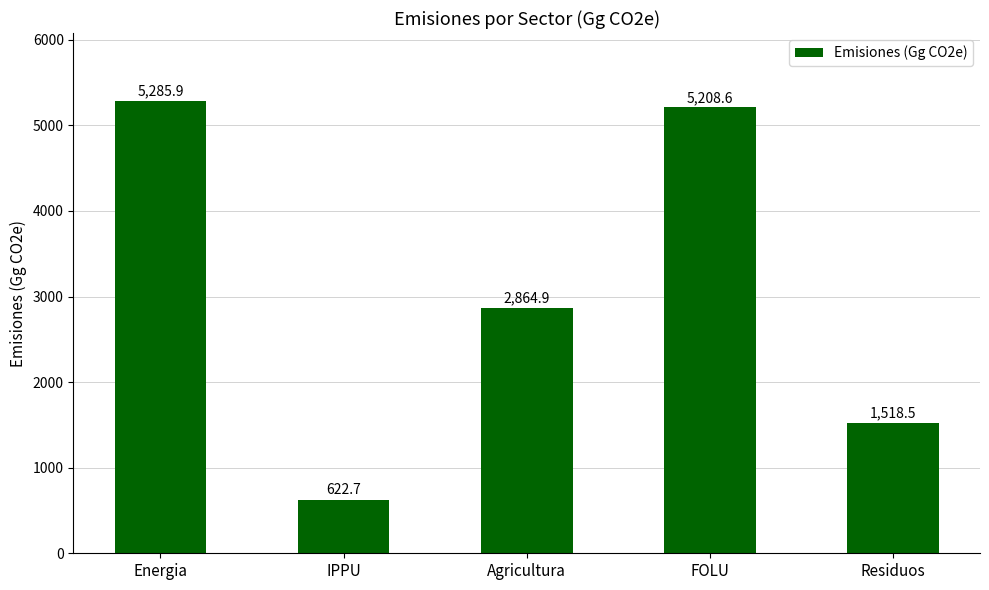

Which category has the lowest value across all series?

IPPU